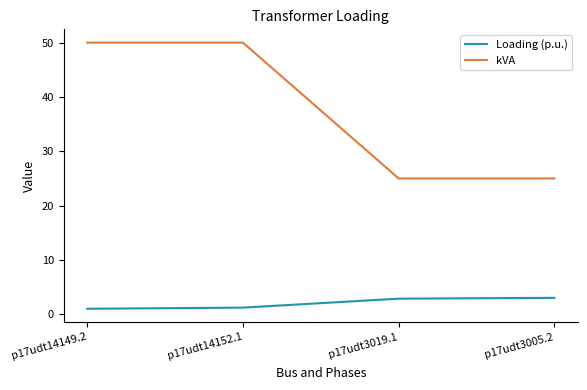

Is it true that Loading (p.u.) equals 1.2 at p17udt14152.1?

True